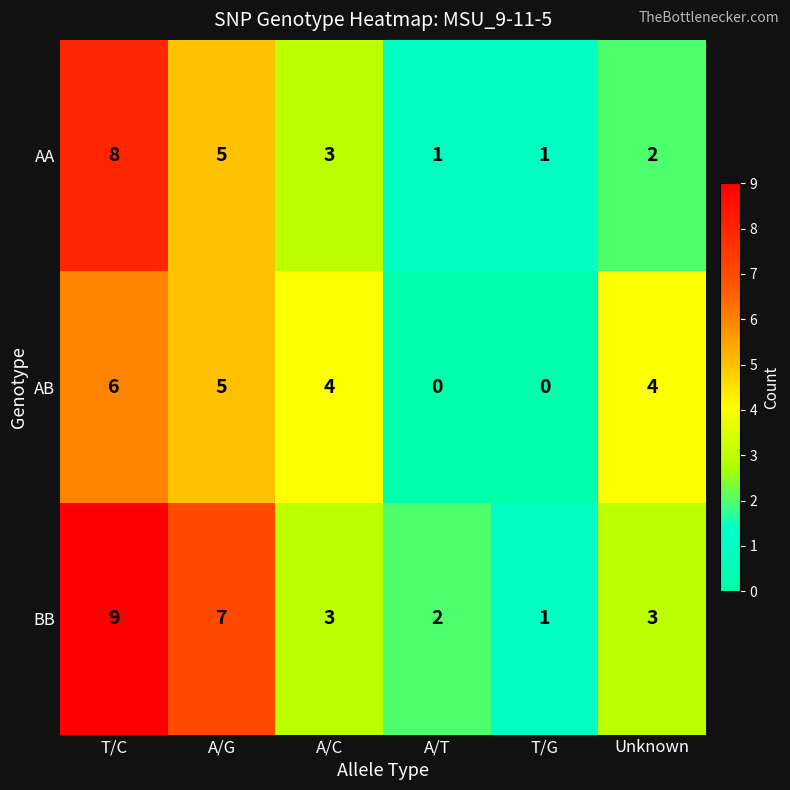

Where does the AA series first go above 3?

T/C